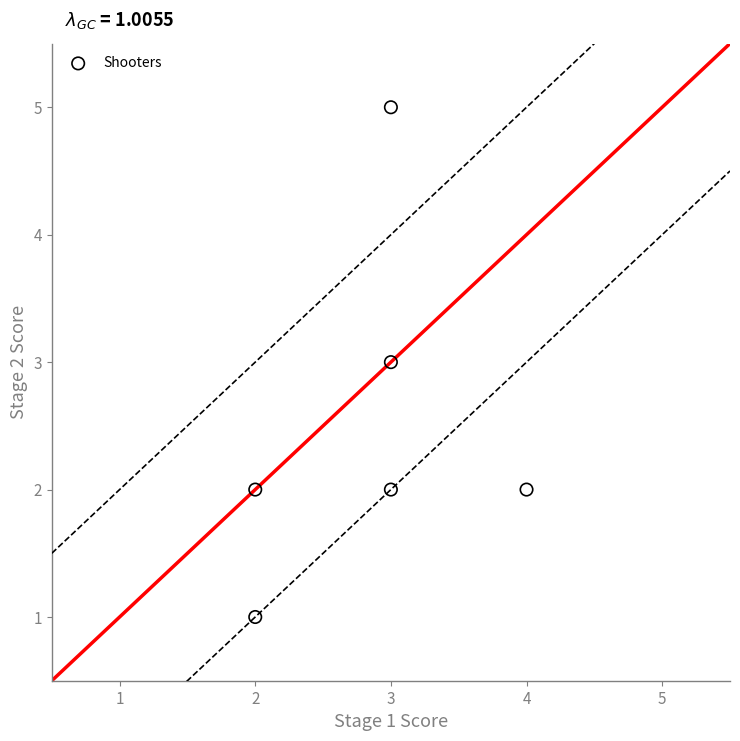

What is the range of Y values (max minus min)?

4